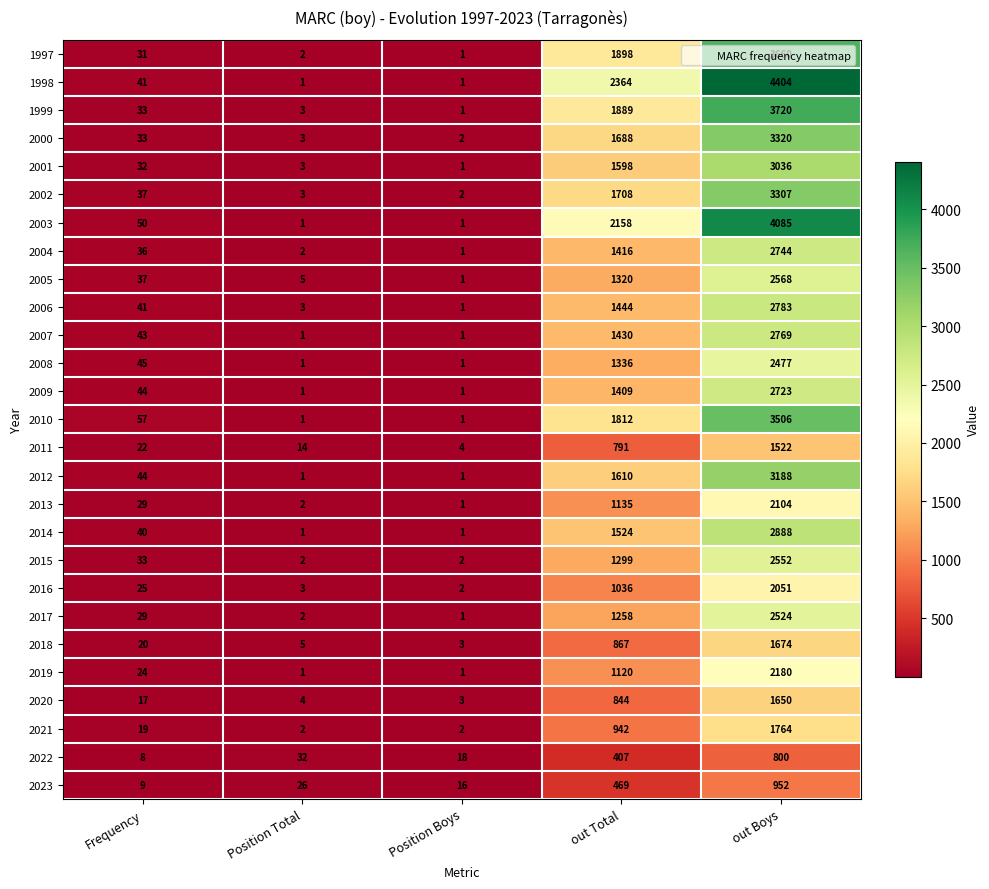

What is the spread (max minus min) of values at Position Total?

31